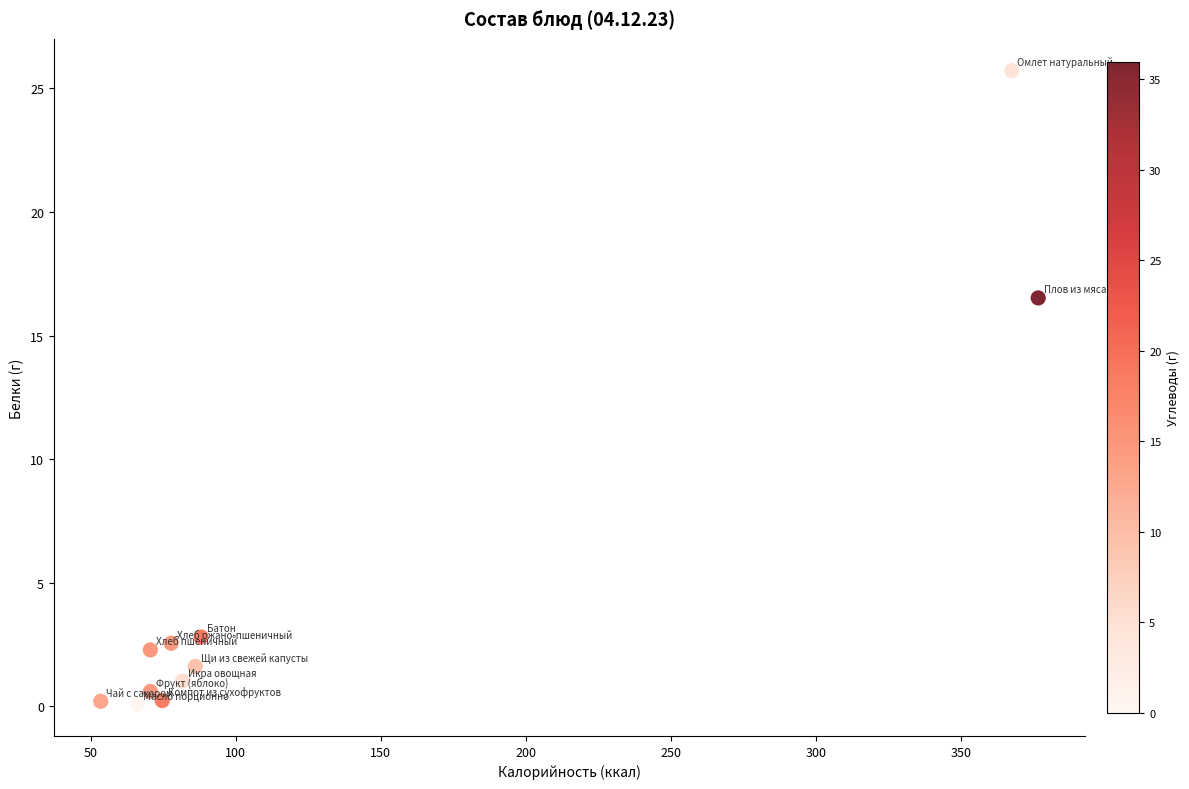

What Y value in the scatter plot is closest to 12?

16.5